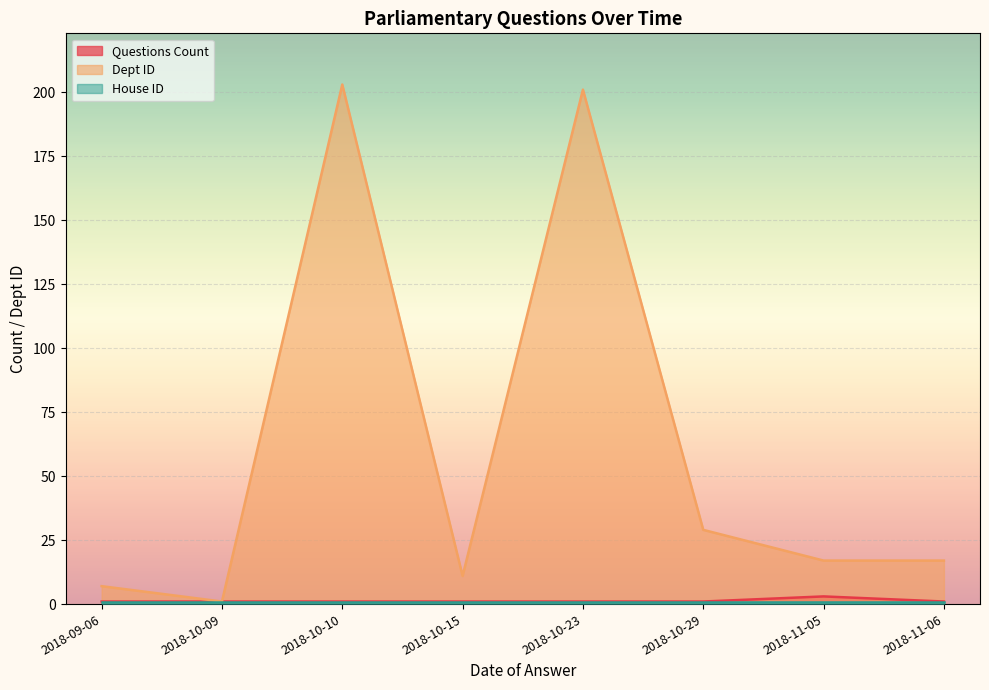

True or false: Questions Count and Dept ID cross at least once.

False